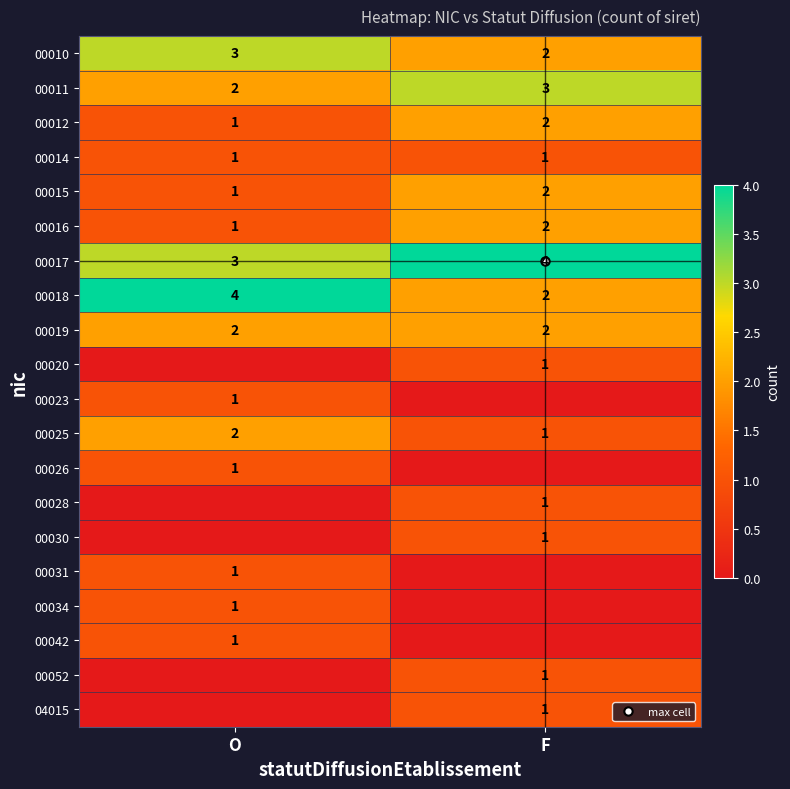

What is the greatest value displayed?

4